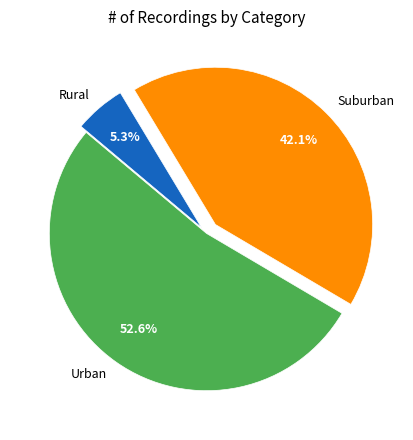

Is there any slice that represents more than half of the pie?

Yes